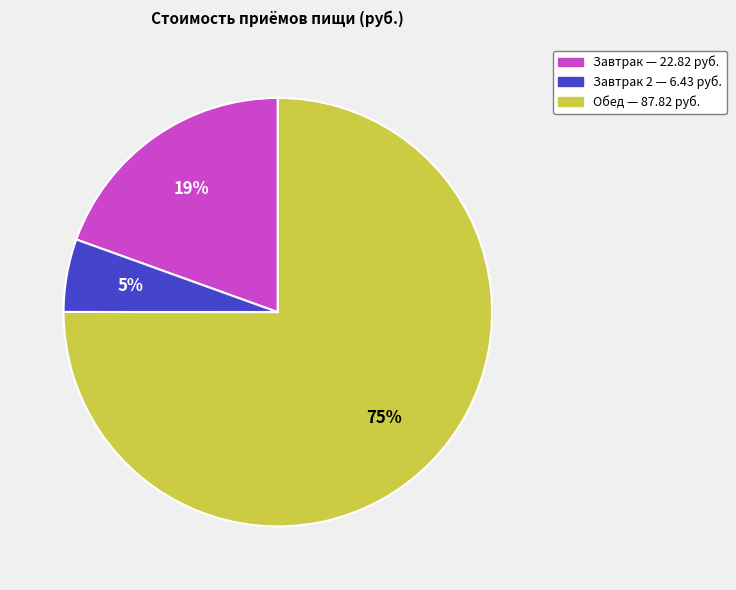

Does any single category account for the majority?

Yes